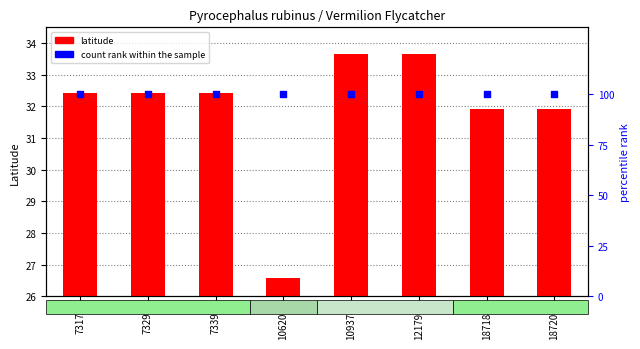

Is the value of count rank within sample at 121794 greater than the value of latitude at 73297?

Yes